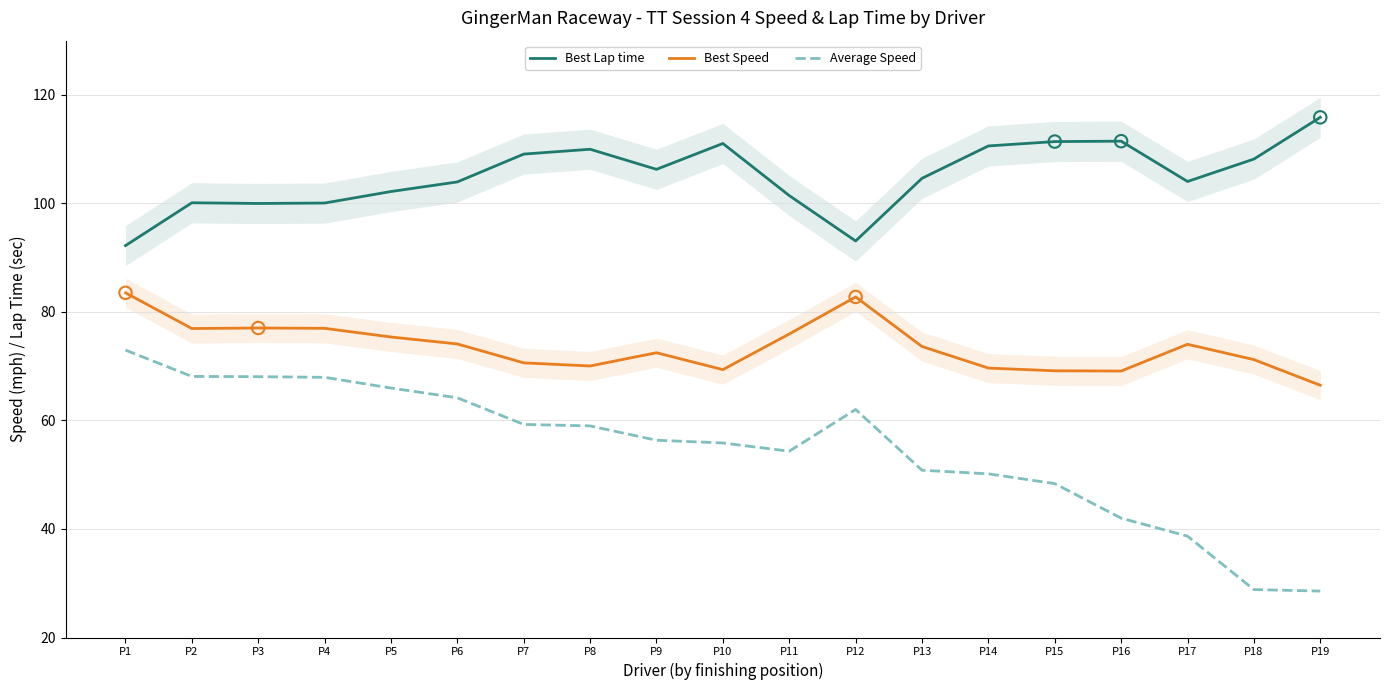

Which series contains the lowest Y value?

Average Speed